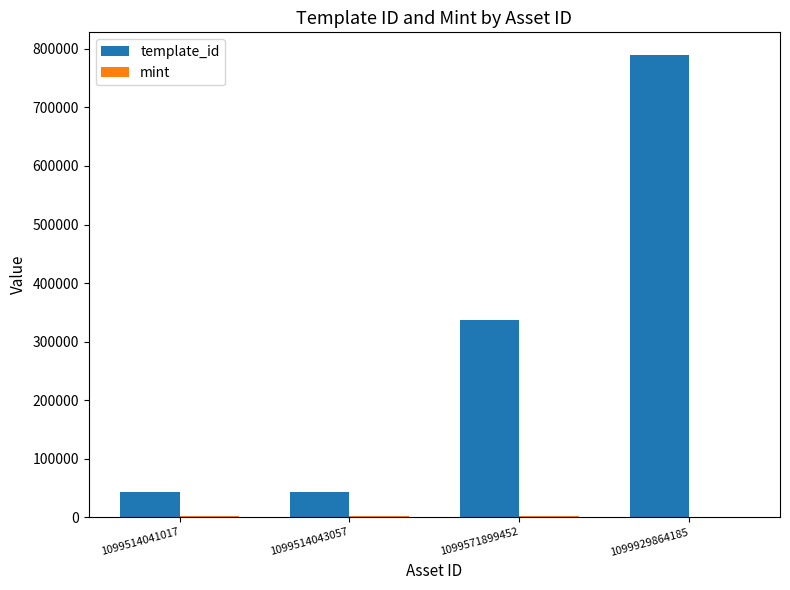

Are the bars grouped side by side (vs. stacked)?

Yes